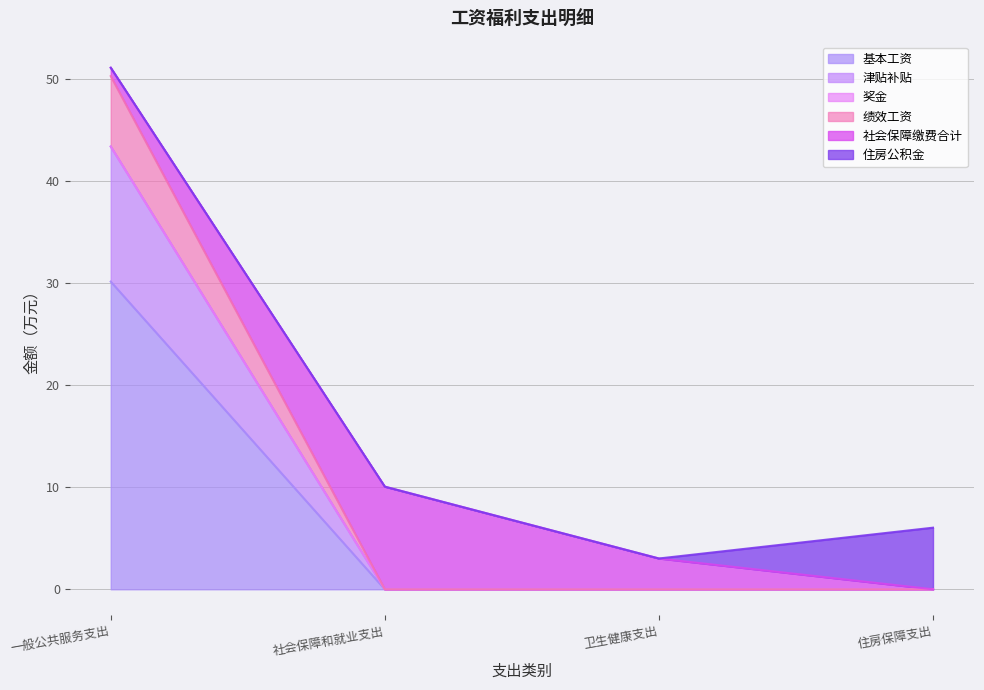

Is it true that 基本工资 equals 13.7 at 一般公共服务支出?

False